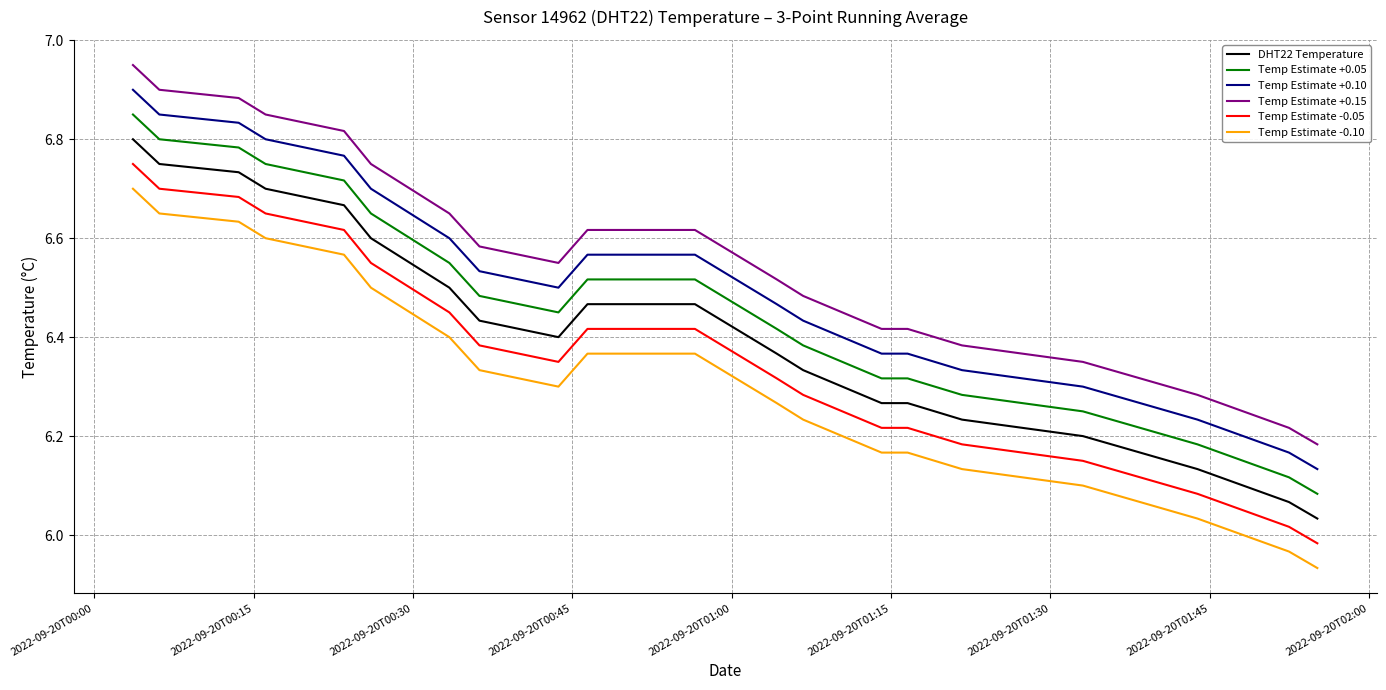

Rank the series by their average value, from lowest to highest.

Temp Estimate -0.10, Temp Estimate -0.05, DHT22 Temperature, Temp Estimate +0.05, Temp Estimate +0.10, Temp Estimate +0.15